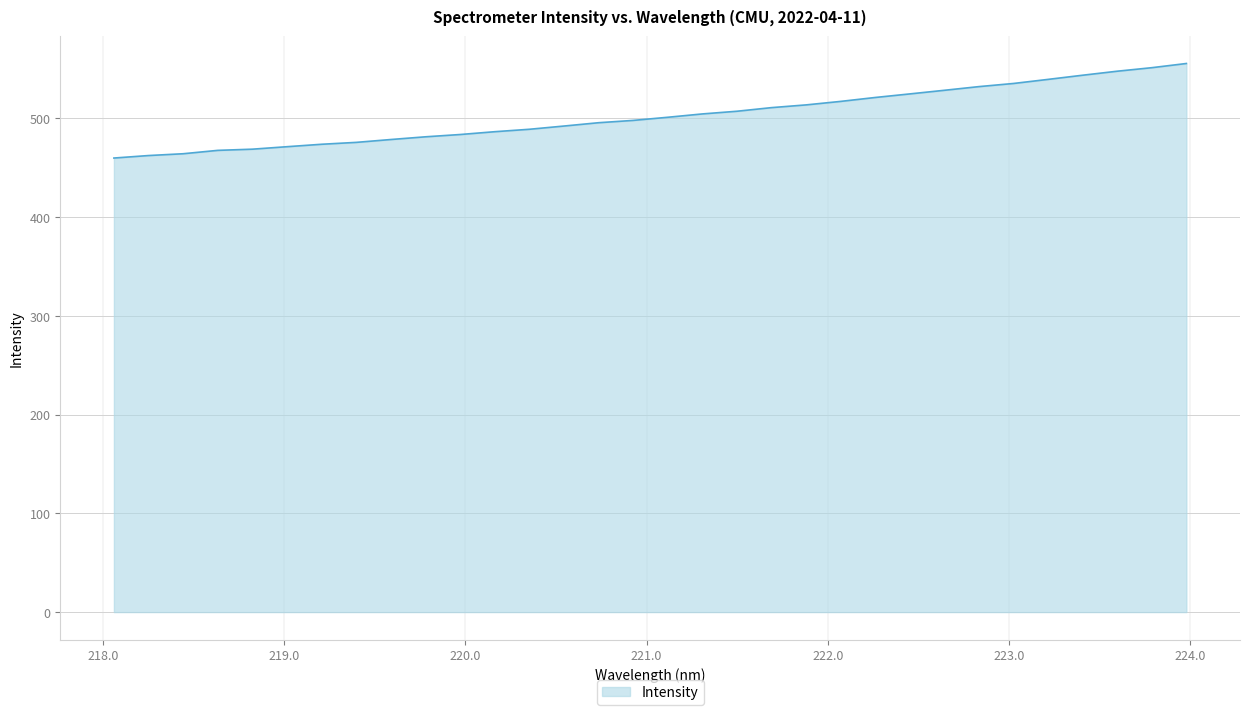

What is the minimum value shown in the chart?

459.7